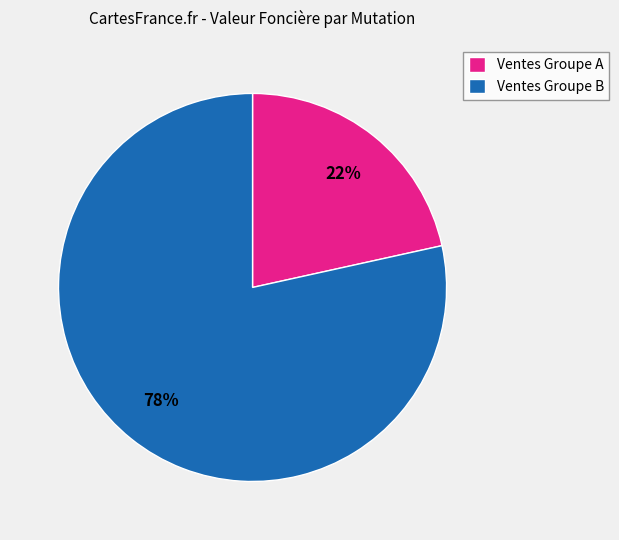

To the nearest percent, what percentage of the pie is Ventes Groupe A?

22%